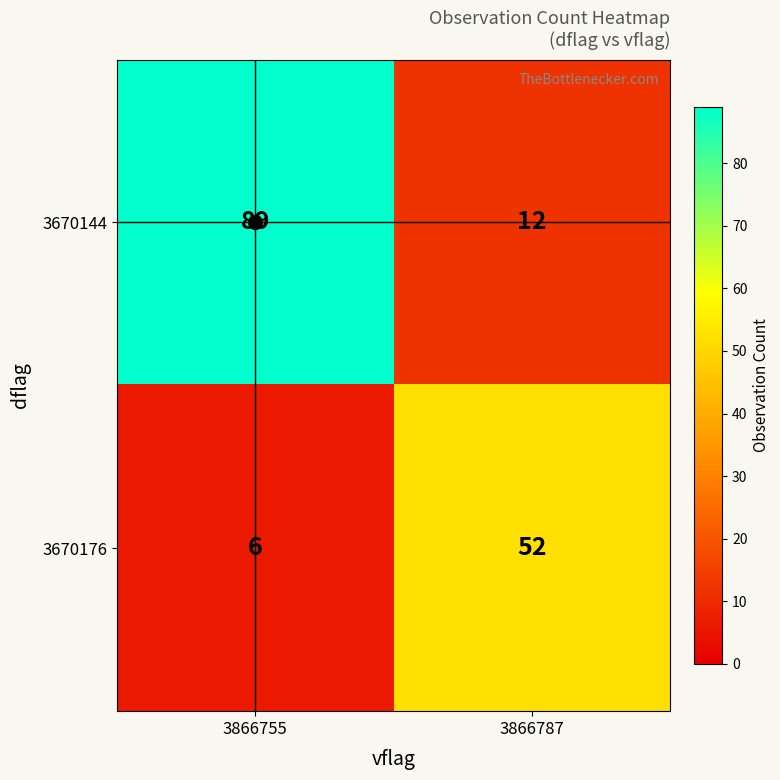

At how many categories does at least one series exceed 57?

1